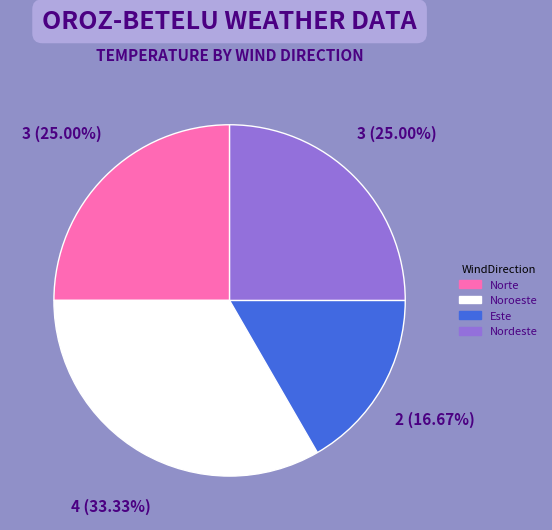

The Noroeste slice represents 2% of the pie. True or false?

False